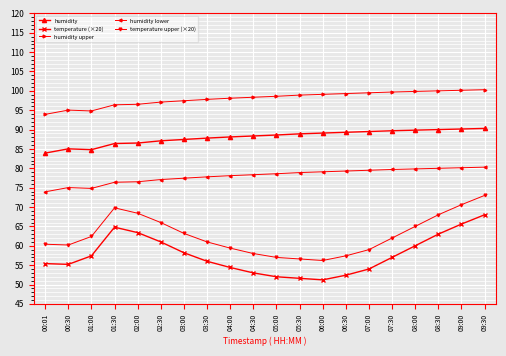

Is the value of temperature (×20) at 07:00 greater than the value of temperature upper (×20) at 05:00?

No